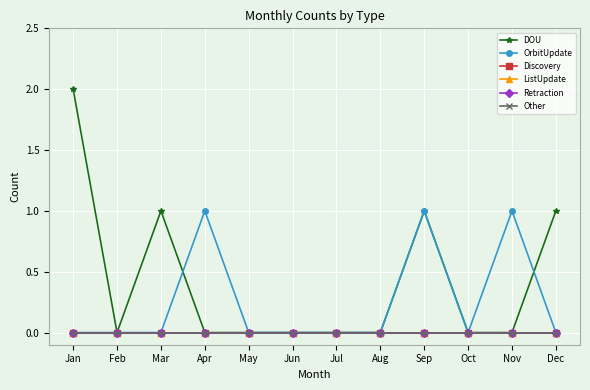

Reading right to left, transcribe all the data shown in this chart.

DOU: 1	0	0	1	0	0	0	0	0	1	0	2
OrbitUpdate: 0	1	0	1	0	0	0	0	1	0	0	0
Discovery: 0	0	0	0	0	0	0	0	0	0	0	0
ListUpdate: 0	0	0	0	0	0	0	0	0	0	0	0
Retraction: 0	0	0	0	0	0	0	0	0	0	0	0
Other: 0	0	0	0	0	0	0	0	0	0	0	0